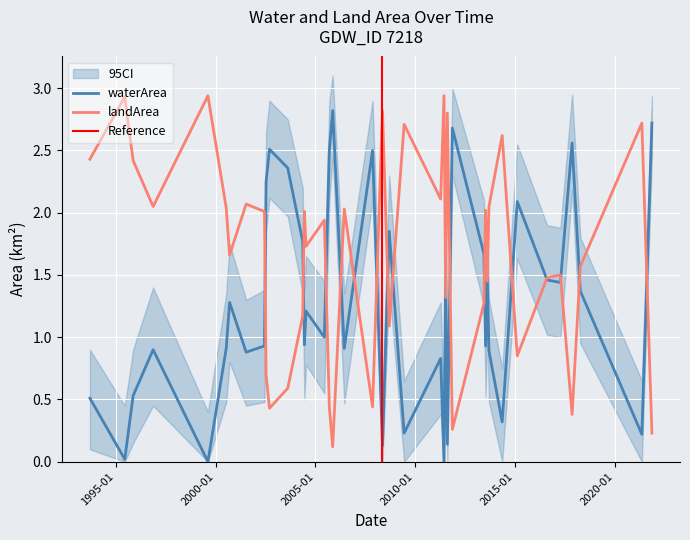

True or false: landArea and waterArea cross at least once.

True